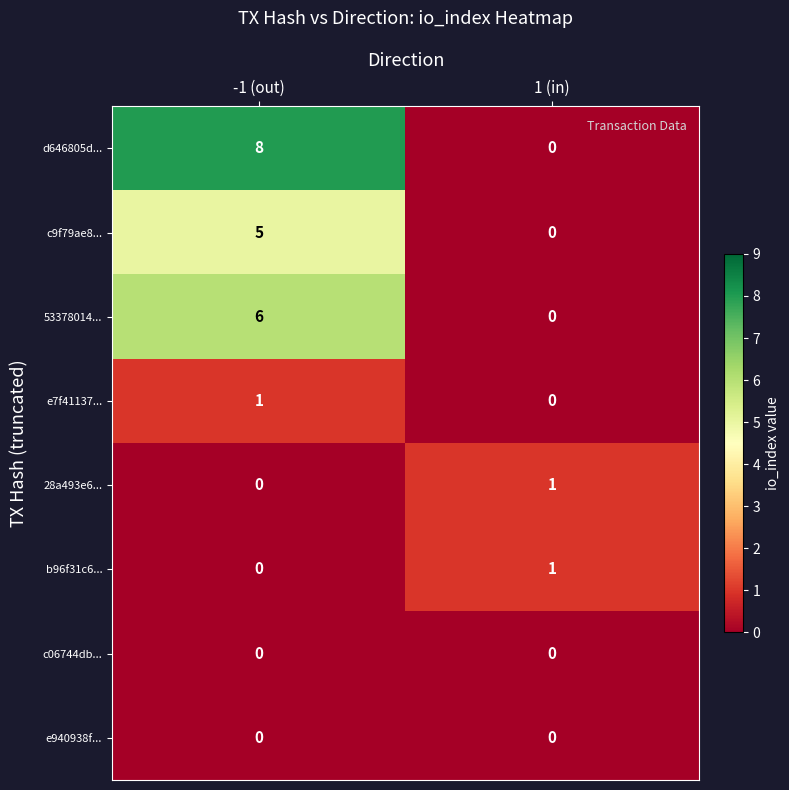

The e7f41137... series shows 1 at -1 (out). True or false?

True